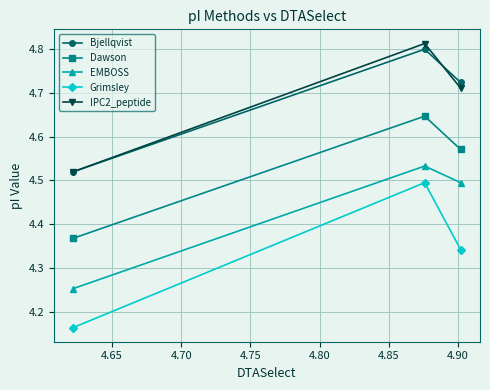

Which series has the largest range (max minus min)?

Grimsley